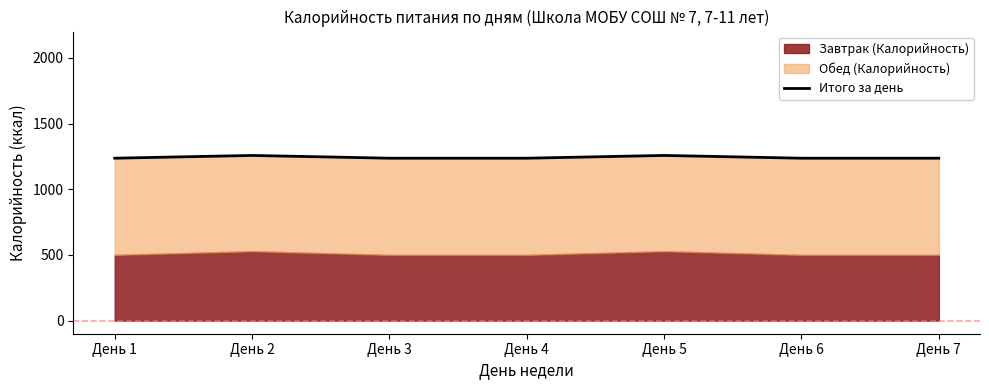

True or false: the data has more than 1 interior local peaks.

True